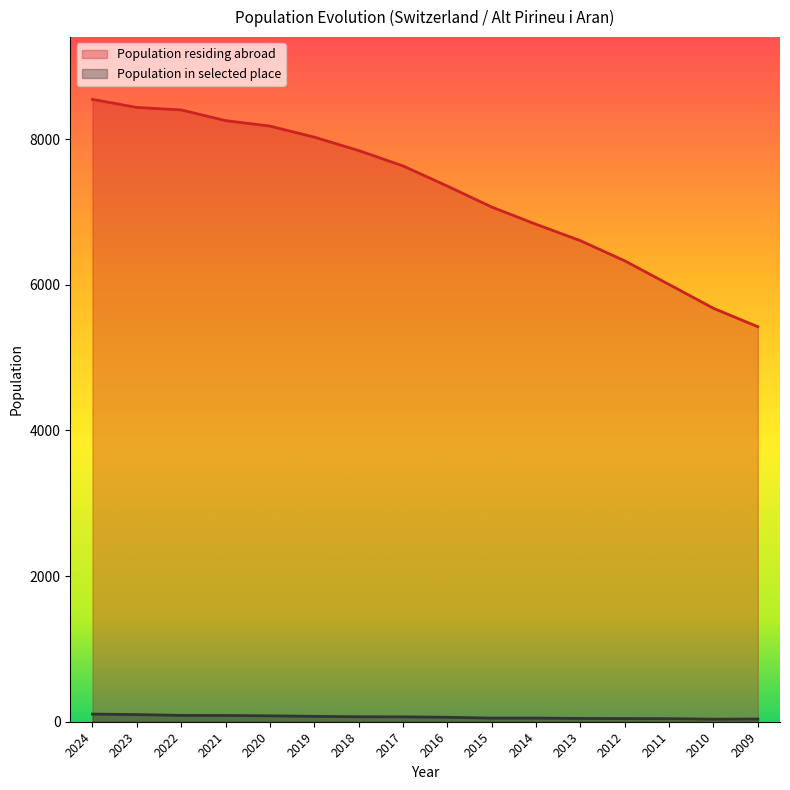

Reading left to right, list all the values displayed in this chart.

Population residing abroad: 2024=8548	2023=8437	2022=8403	2021=8256	2020=8181	2019=8029	2018=7845	2017=7634	2016=7357	2015=7069	2014=6832	2013=6607	2012=6330	2011=6005	2010=5678	2009=5425
Population in selected place: 2024=105	2023=98	2022=87	2021=86	2020=81	2019=74	2018=68	2017=67	2016=61	2015=50	2014=50	2013=45	2012=43	2011=42	2010=35	2009=37